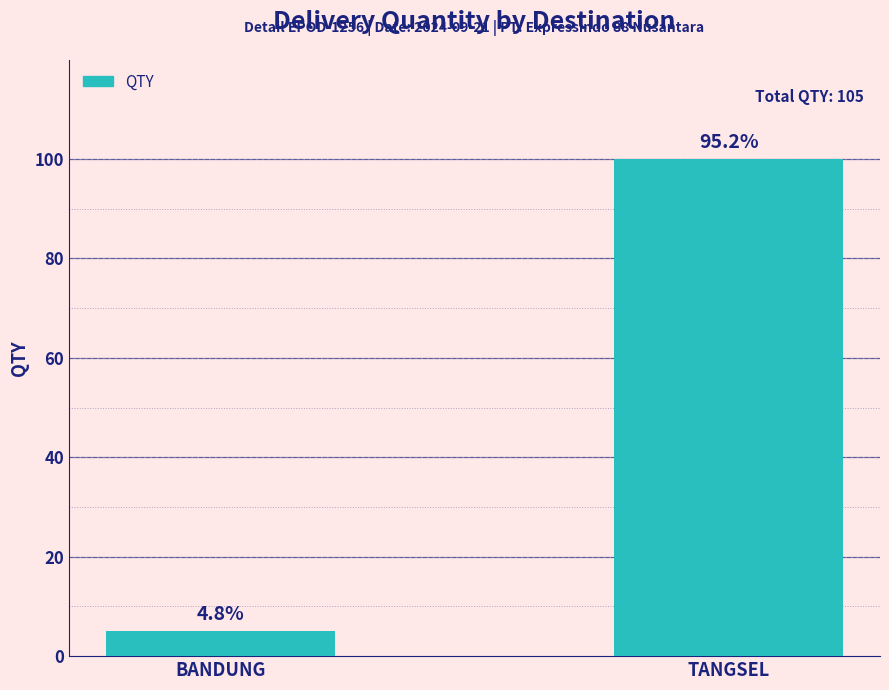

How many bars are there in total?

2